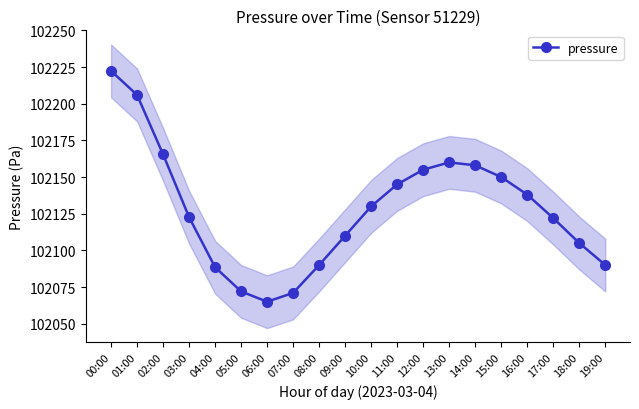

What is the label of the 4th point from the right?

16:00